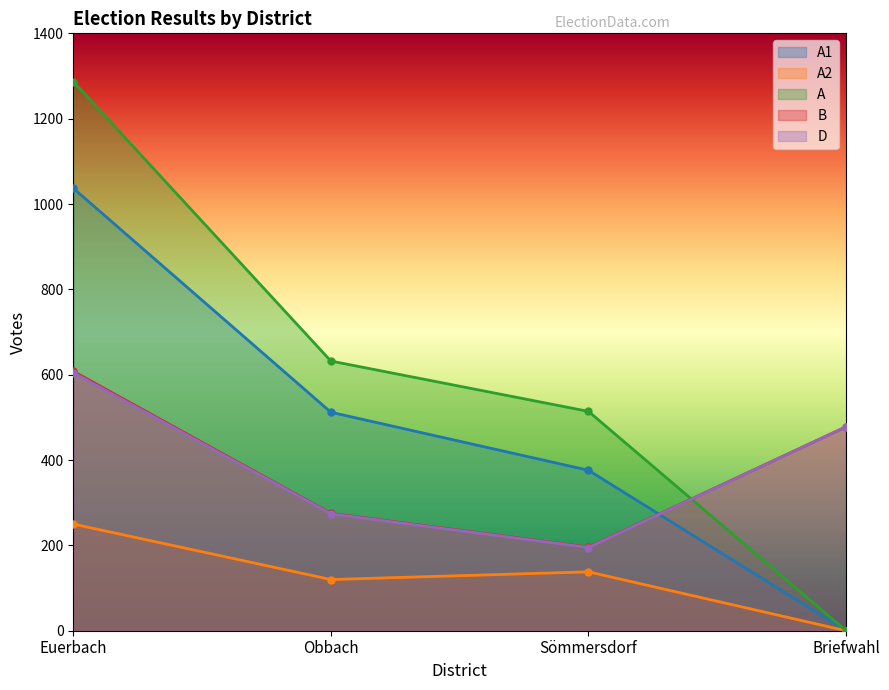

Which has a higher value, Obbach or Euerbach?

Euerbach